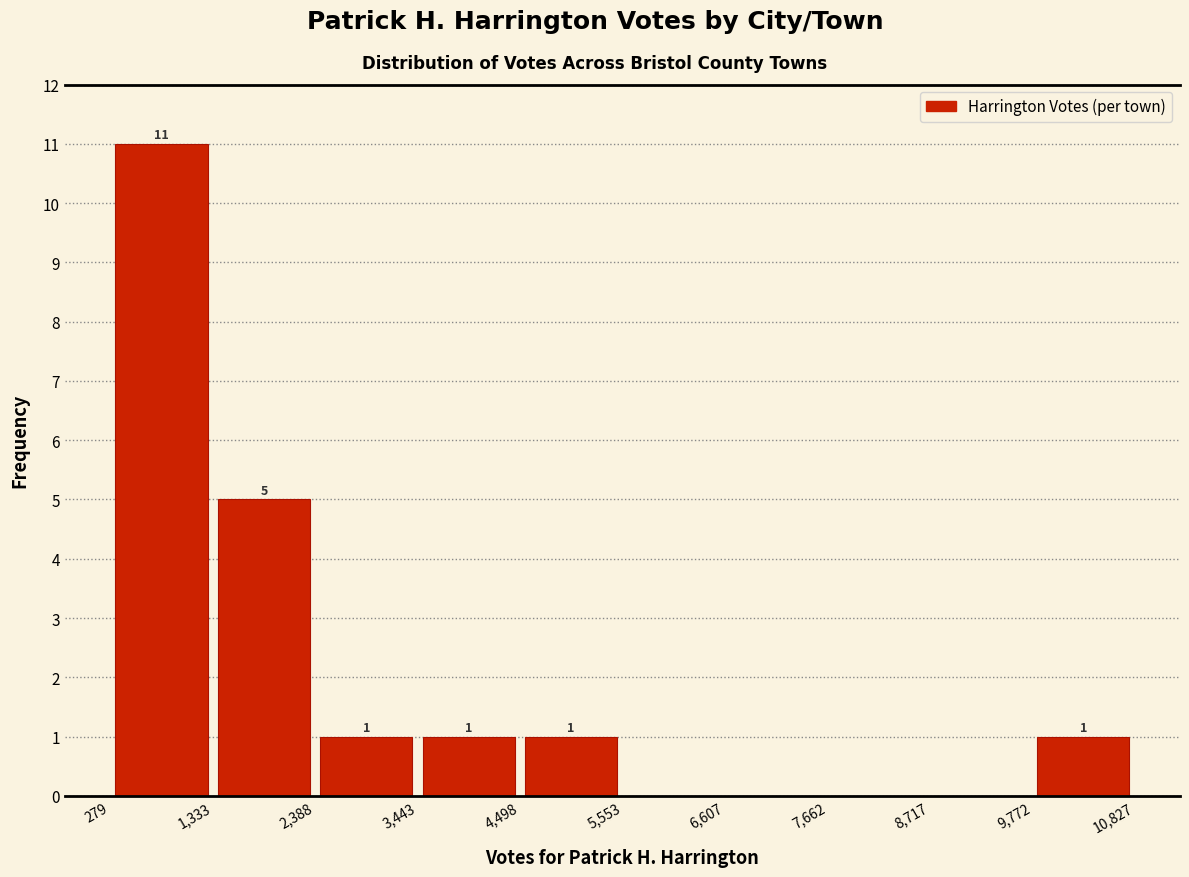

Over which range of the x-axis is the bar tallest?

279 to 1,333